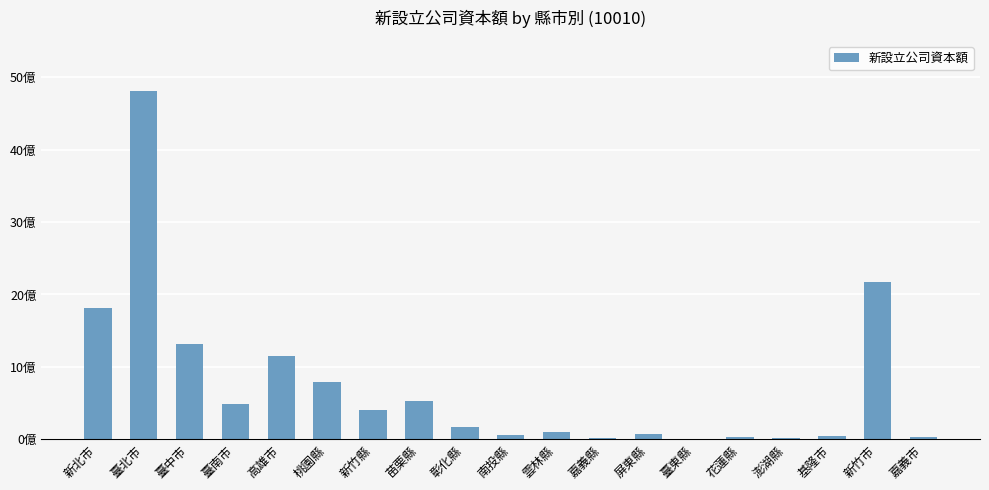

What is the change in value from 花蓮縣 to 嘉義市?

+8850000